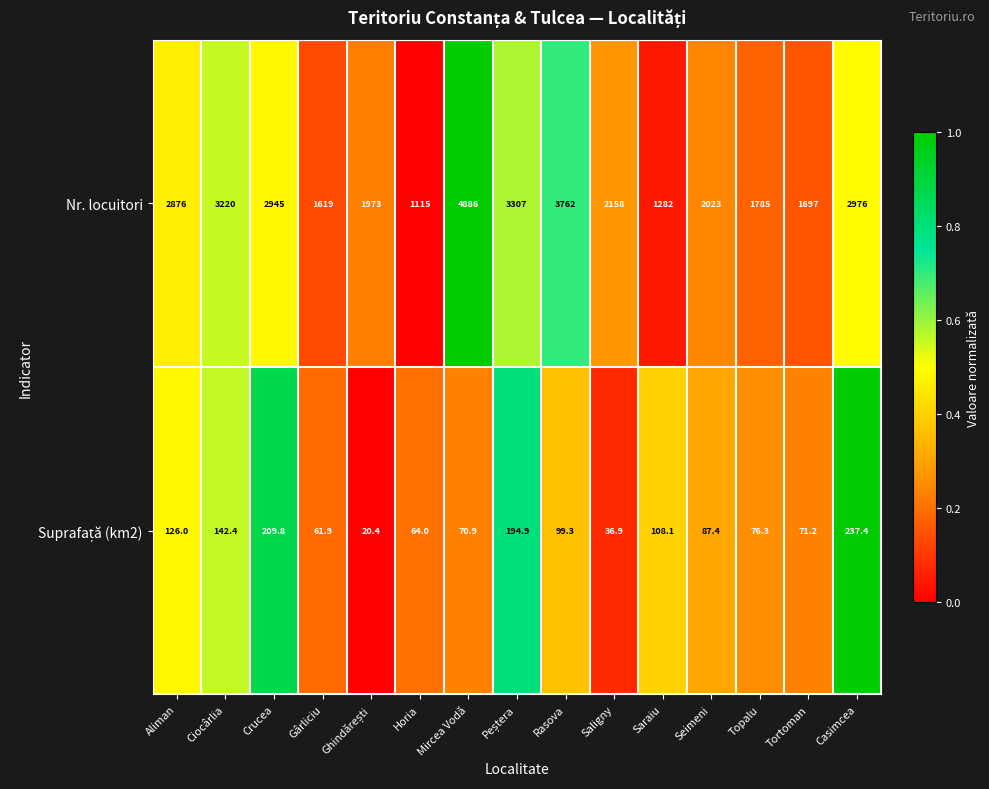

What value does the Nr. locuitori series have at Topalu?

1785.0